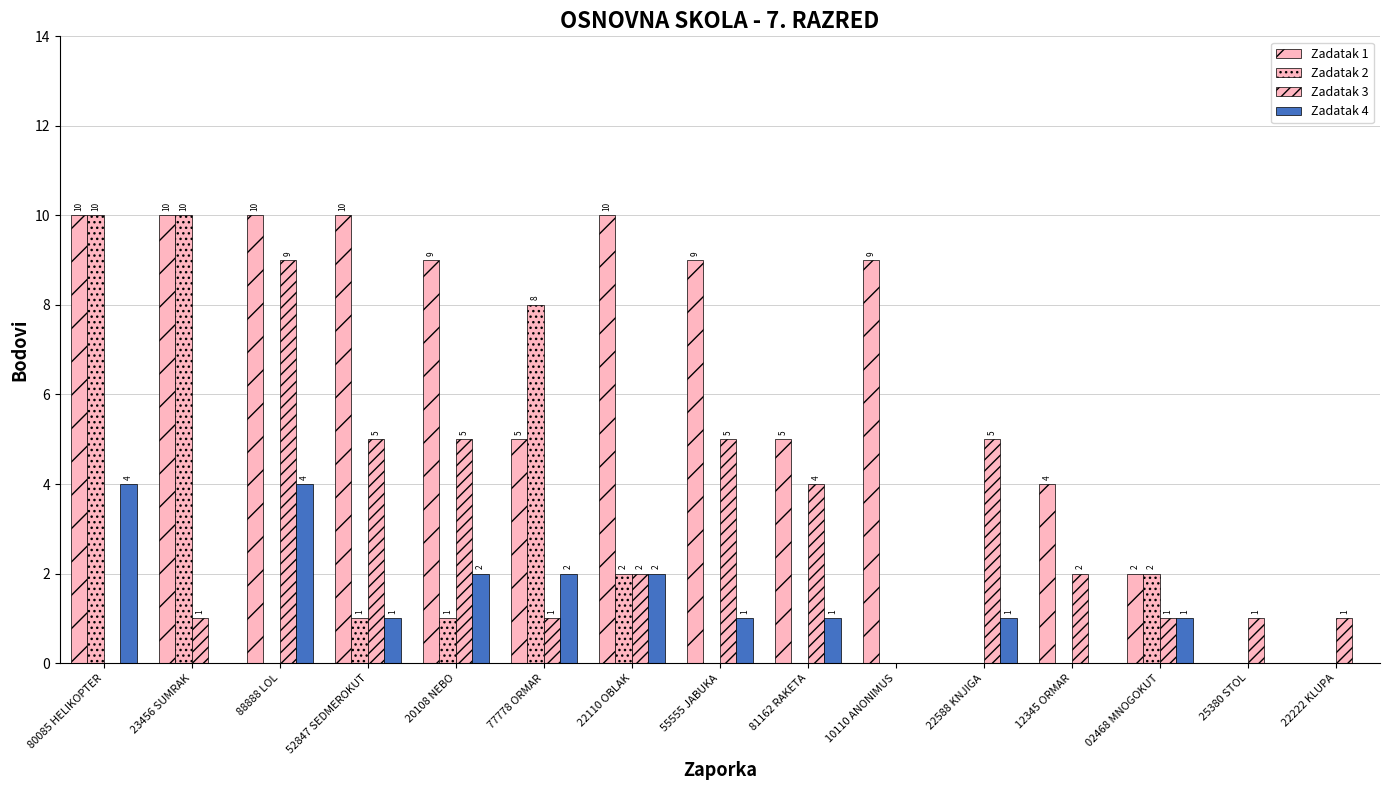

List the series in order of their peak value, lowest first.

Zadatak 4, Zadatak 3, Zadatak 1, Zadatak 2